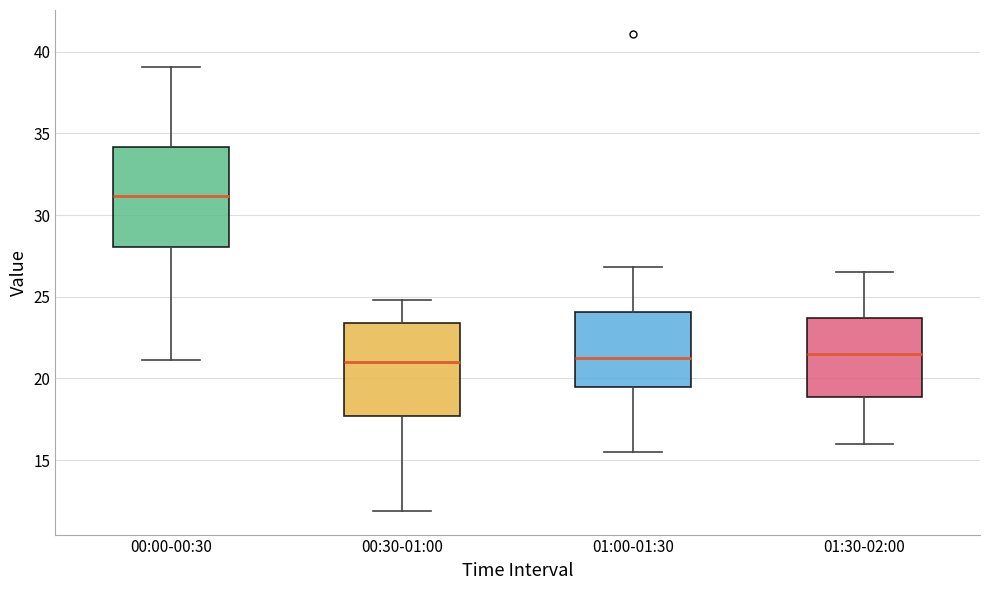

Where does the upper whisker of the box for 01:30-02:00 end on the y-axis? The values are not printed on the chart, so give them approximately, as read against the axis.

26.5